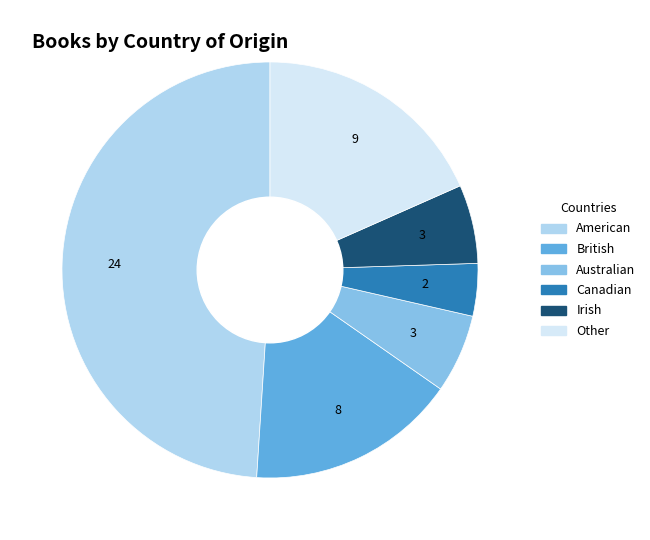

Approximately how many times larger is the value at Irish compared to American?

0.1